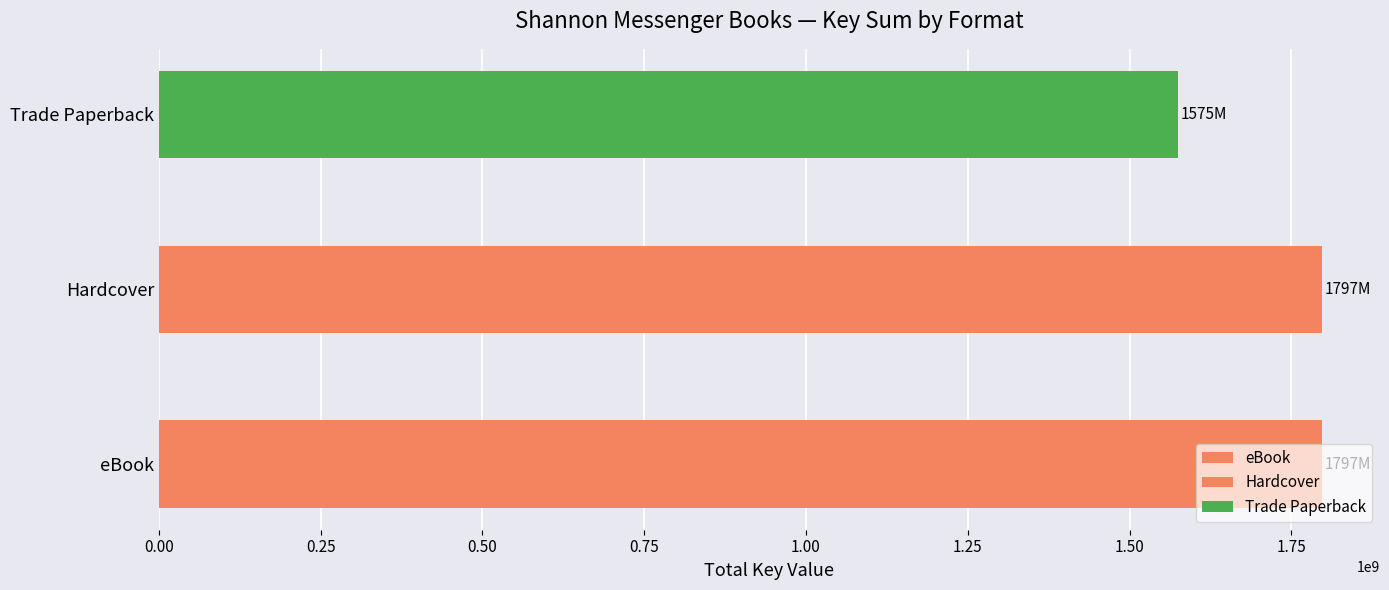

How many distinct data groups are displayed?

1